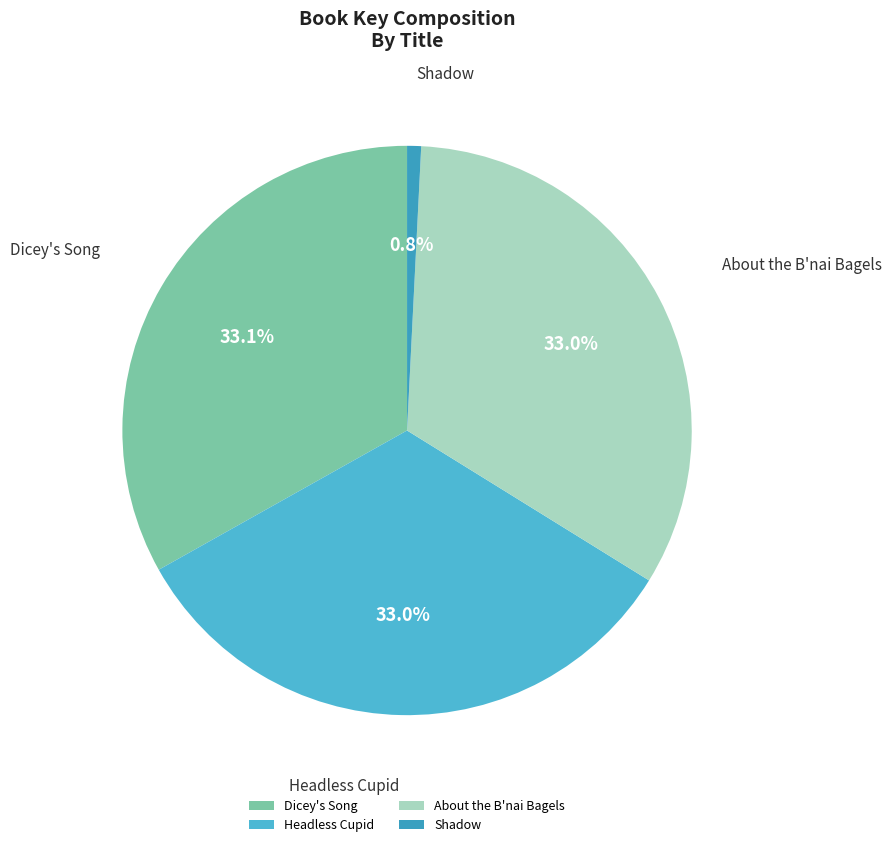

Is Dicey's Song the majority of the pie?

No